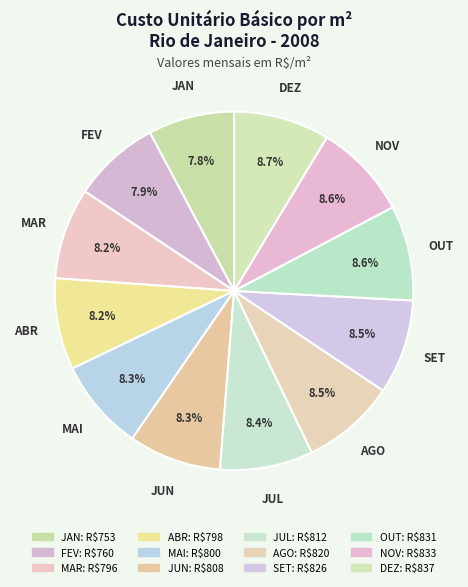

How many slices are in this pie chart?

12